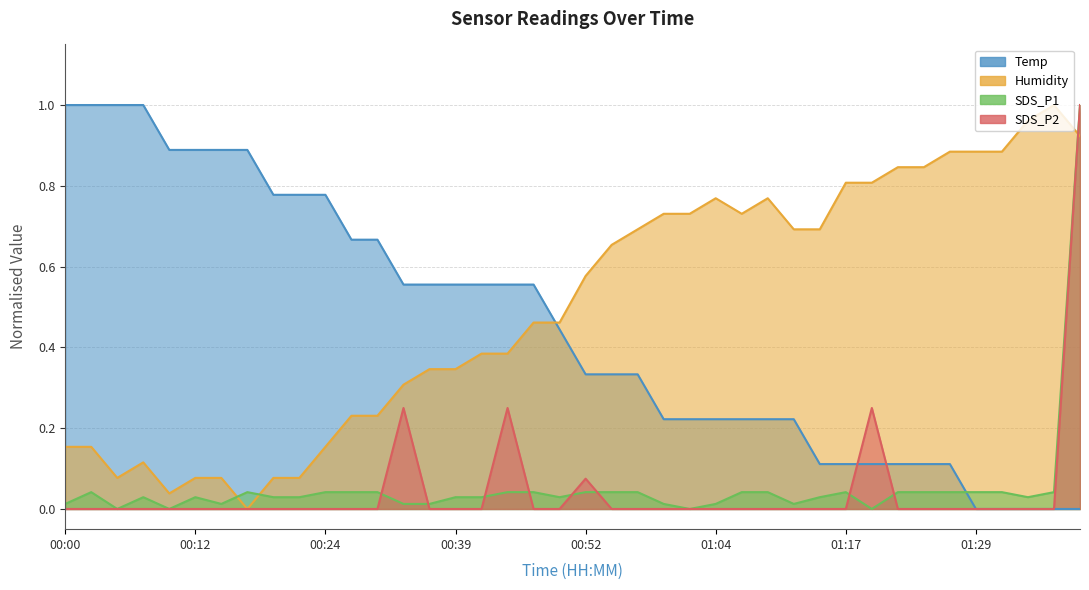

How many positive values does the SDS_P1 series have?

36